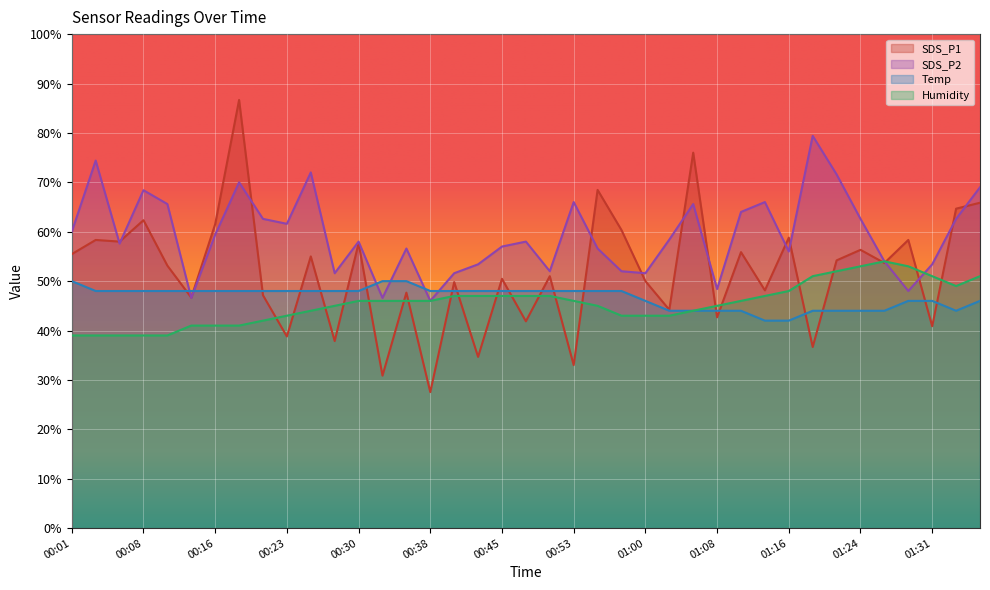

Reading left to right, what are all the values shown in this chart?

SDS_P1: 00:01=55.5	00:03=58.3	00:06=58.0	00:08=62.3	00:11=53.1	00:13=46.7	00:16=61.5	00:18=86.7	00:21=47.1	00:23=38.8	00:25=55.0	00:28=37.9	00:30=57.7	00:33=30.9	00:35=47.7	00:38=27.5	00:40=49.8	00:43=34.7	00:45=50.5	00:48=41.9	00:50=51.0	00:53=33.0	00:55=68.5	00:58=60.3	01:00=50.0	01:02=44.2	01:05=76.0	01:08=42.7	01:11=55.9	01:13=48.1	01:16=58.8	01:18=36.7	01:21=54.2	01:24=56.3	01:26=53.7	01:29=58.3	01:31=40.9	01:33=64.7	01:36=65.9
SDS_P2: 00:01=60.0	00:03=74.4	00:06=57.6	00:08=68.4	00:11=65.6	00:13=46.6	00:16=59.4	00:18=70.0	00:21=62.6	00:23=61.6	00:25=72.0	00:28=51.6	00:30=58.0	00:33=46.6	00:35=56.6	00:38=46.0	00:40=51.6	00:43=53.4	00:45=57.0	00:48=58.0	00:50=52.0	00:53=66.0	00:55=56.6	00:58=52.0	01:00=51.6	01:02=58.4	01:05=65.6	01:08=48.4	01:11=64.0	01:13=66.0	01:16=56.0	01:18=79.4	01:21=71.6	01:24=62.6	01:26=54.0	01:29=48.0	01:31=53.4	01:33=62.6	01:36=69.0
Temp: 00:01=50.0	00:03=48.0	00:06=48.0	00:08=48.0	00:11=48.0	00:13=48.0	00:16=48.0	00:18=48.0	00:21=48.0	00:23=48.0	00:25=48.0	00:28=48.0	00:30=48.0	00:33=50.0	00:35=50.0	00:38=48.0	00:40=48.0	00:43=48.0	00:45=48.0	00:48=48.0	00:50=48.0	00:53=48.0	00:55=48.0	00:58=48.0	01:00=46.0	01:02=44.0	01:05=44.0	01:08=44.0	01:11=44.0	01:13=42.0	01:16=42.0	01:18=44.0	01:21=44.0	01:24=44.0	01:26=44.0	01:29=46.0	01:31=46.0	01:33=44.0	01:36=46.0
Humidity: 00:01=39.0	00:03=39.0	00:06=39.0	00:08=39.0	00:11=39.0	00:13=41.0	00:16=41.0	00:18=41.0	00:21=42.0	00:23=43.0	00:25=44.0	00:28=45.0	00:30=46.0	00:33=46.0	00:35=46.0	00:38=46.0	00:40=47.0	00:43=47.0	00:45=47.0	00:48=47.0	00:50=47.0	00:53=46.0	00:55=45.0	00:58=43.0	01:00=43.0	01:02=43.0	01:05=44.0	01:08=45.0	01:11=46.0	01:13=47.0	01:16=48.0	01:18=51.0	01:21=52.0	01:24=53.0	01:26=54.0	01:29=53.0	01:31=51.0	01:33=49.0	01:36=51.0